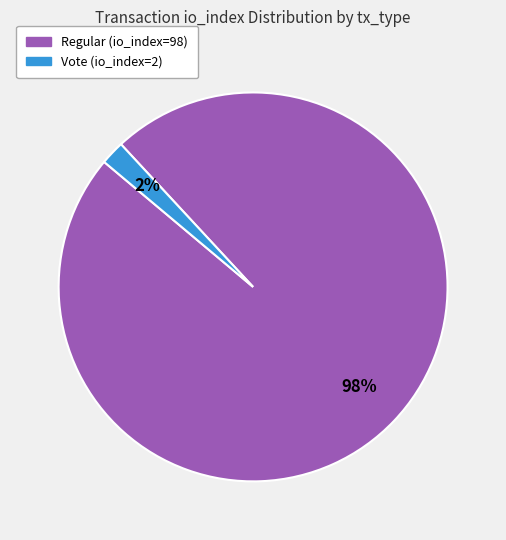

How many segments does this pie chart have?

2